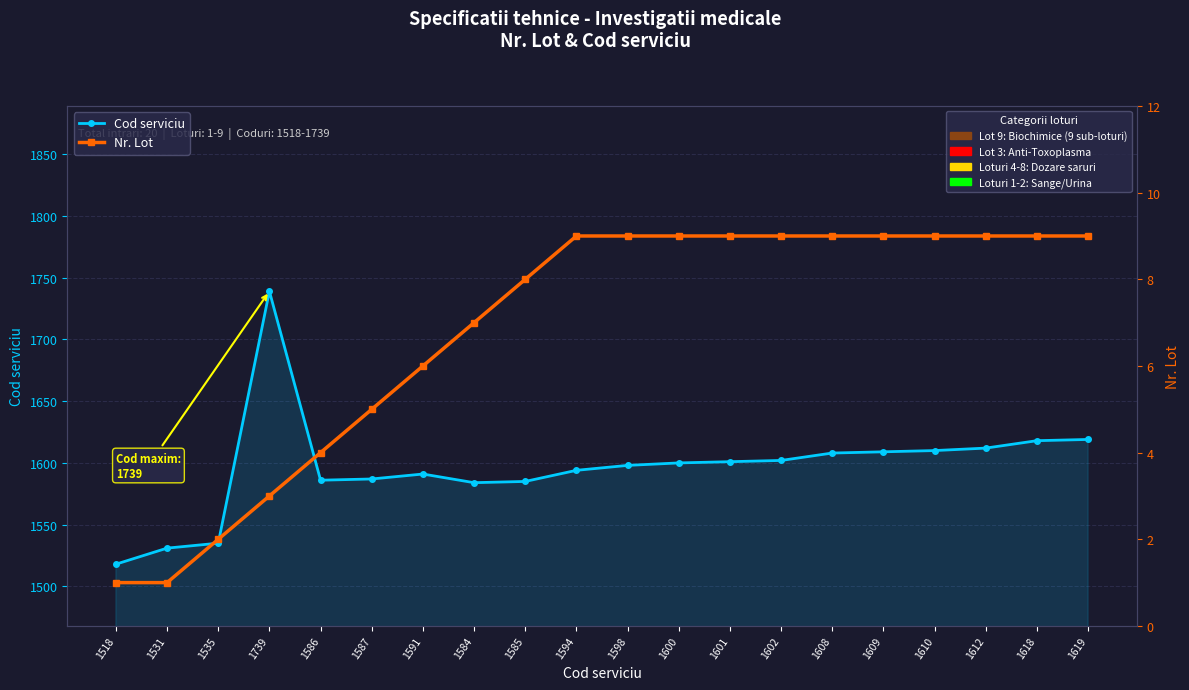

At which label does Nr. Lot reach its minimum?

1518